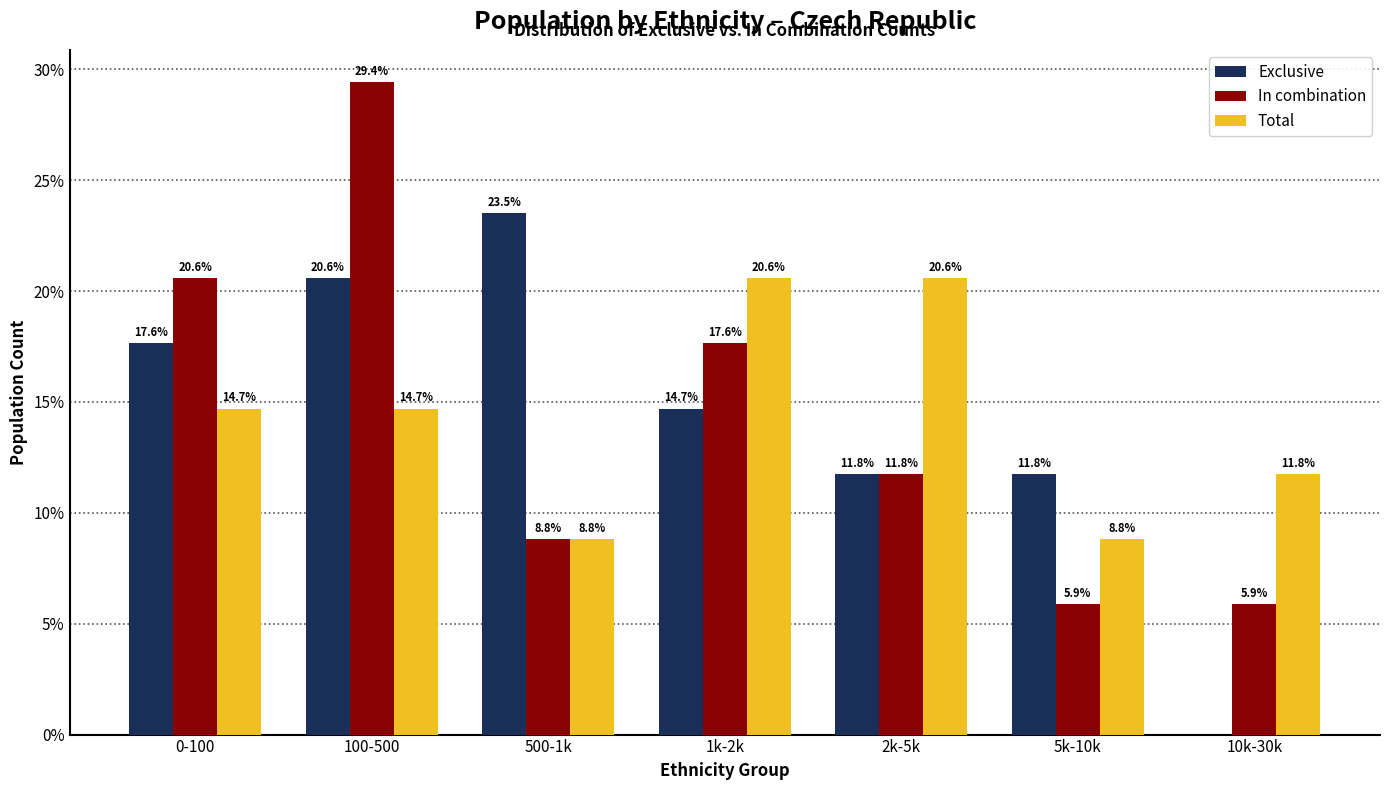

Reading left to right, extract all data points from this chart.

Exclusive: 0-100=17.6	100-500=20.6	500-1k=23.5	1k-2k=14.7	2k-5k=11.8	5k-10k=11.8	10k-30k=0.0
In combination: 0-100=20.6	100-500=29.4	500-1k=8.8	1k-2k=17.6	2k-5k=11.8	5k-10k=5.9	10k-30k=5.9
Total: 0-100=14.7	100-500=14.7	500-1k=8.8	1k-2k=20.6	2k-5k=20.6	5k-10k=8.8	10k-30k=11.8